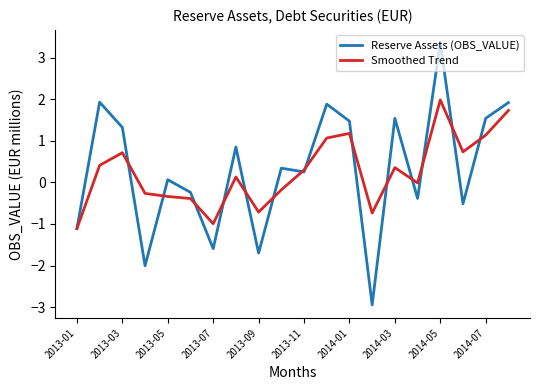

What is the average value of the Reserve Assets (OBS_VALUE) series?

0.3